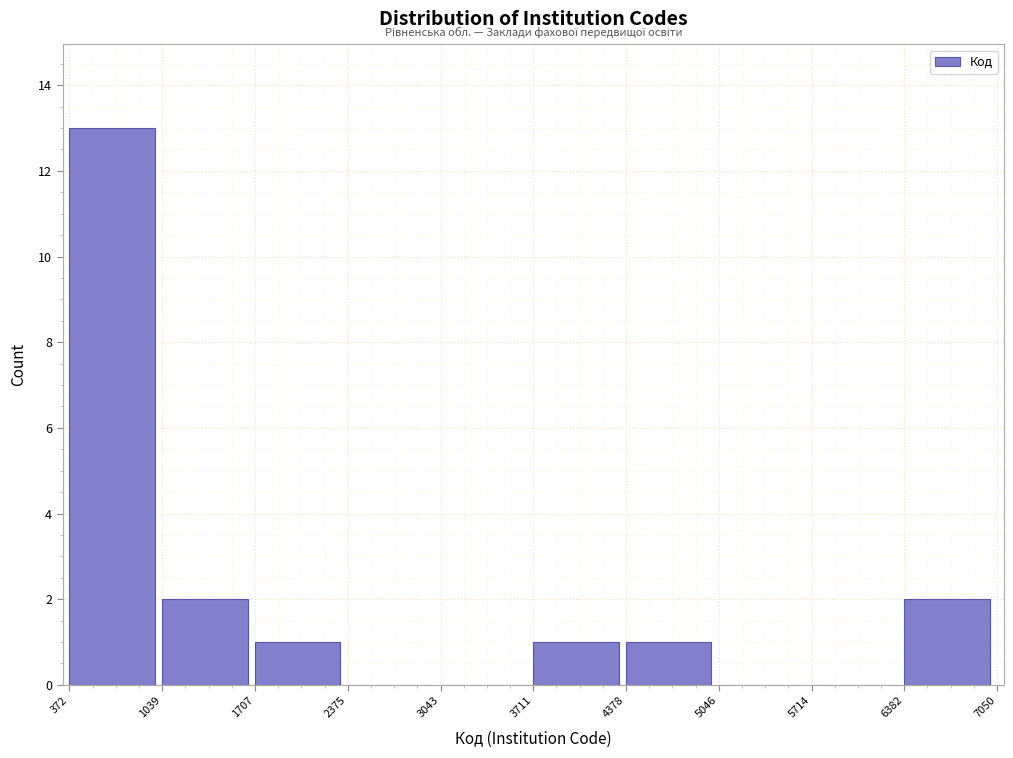

Reading left to right, transcribe this chart: for each bar, give the range it covers on the x-axis and its height. The values are not printed on the chart, so give them approximately, as read against the axis.

372 to 1039: 13
1039 to 1707: 2
1707 to 2375: 1
2375 to 3043: 0
3043 to 3711: 0
3711 to 4378: 1
4378 to 5046: 1
5046 to 5714: 0
5714 to 6382: 0
6382 to 7050: 2